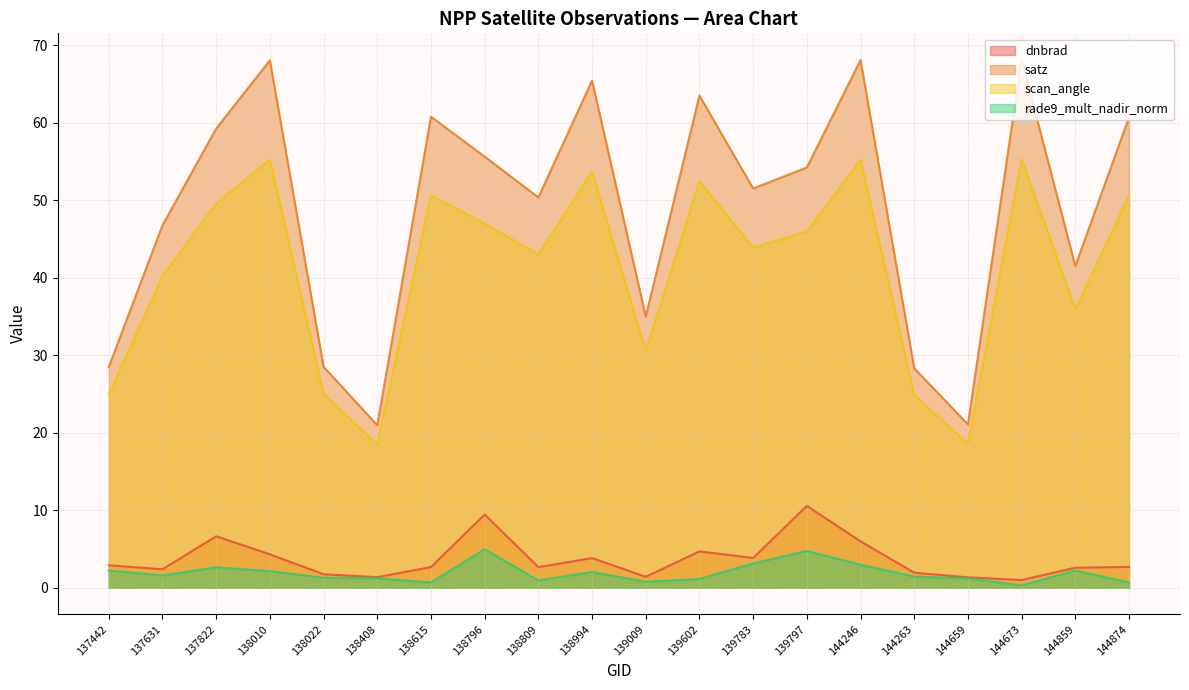

True or false: rade9_mult_nadir_norm and satz intersect in this chart.

False